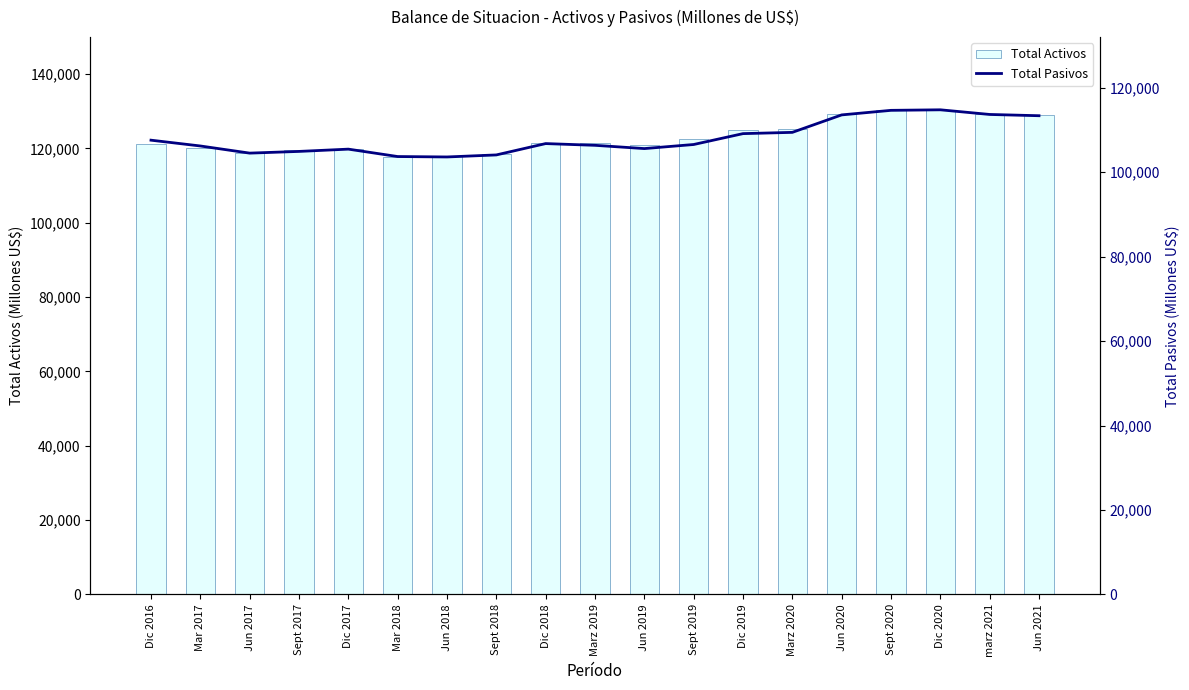

What is the value of the Total Pasivos bar at the 3rd from the left?

104480.7